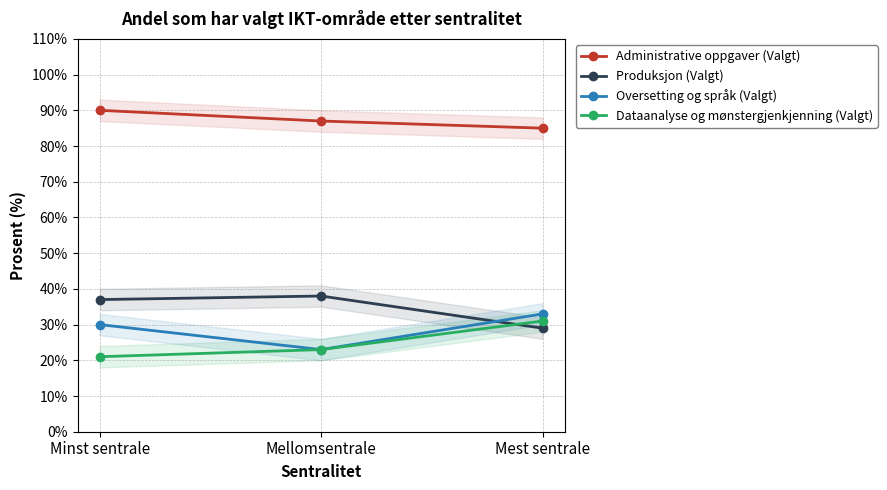

What is the label of the 1st point from the left?

Minst sentrale